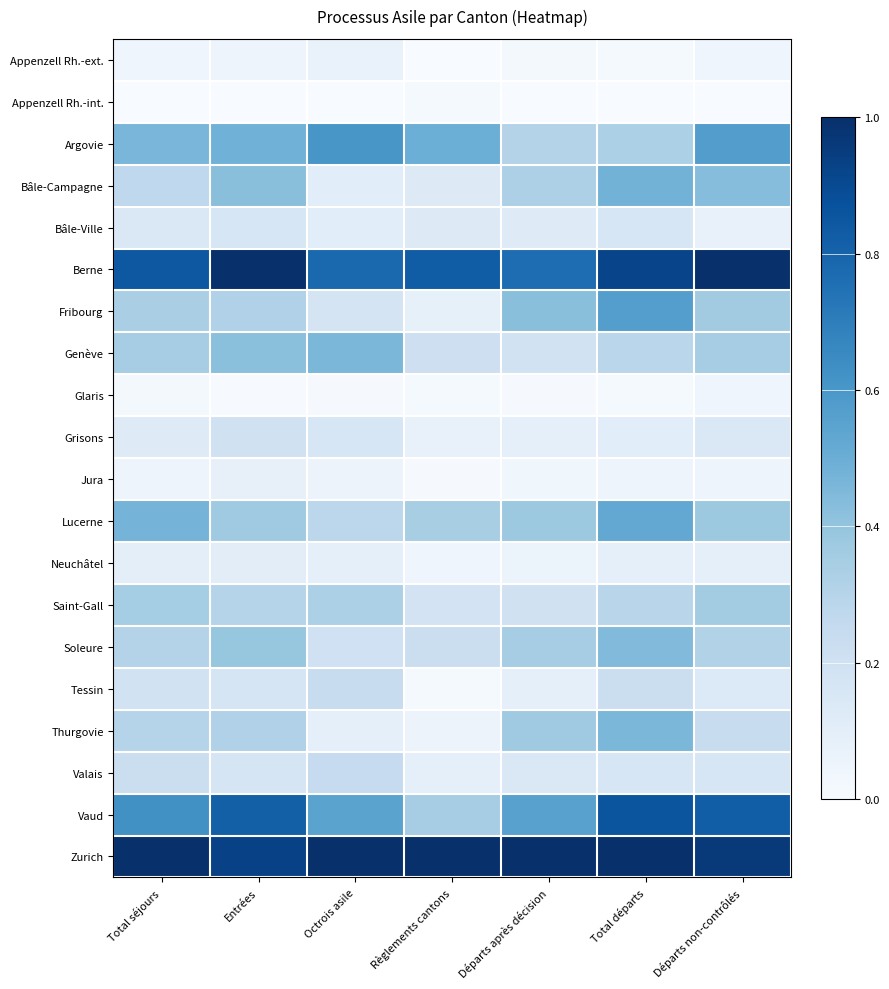

Which label corresponds to the smallest value in the chart?

Règlements cantons